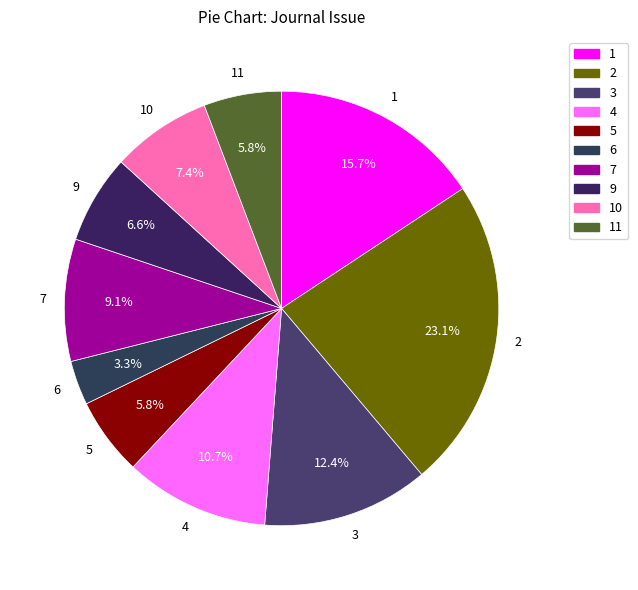

What is the largest slice in the pie chart?

2